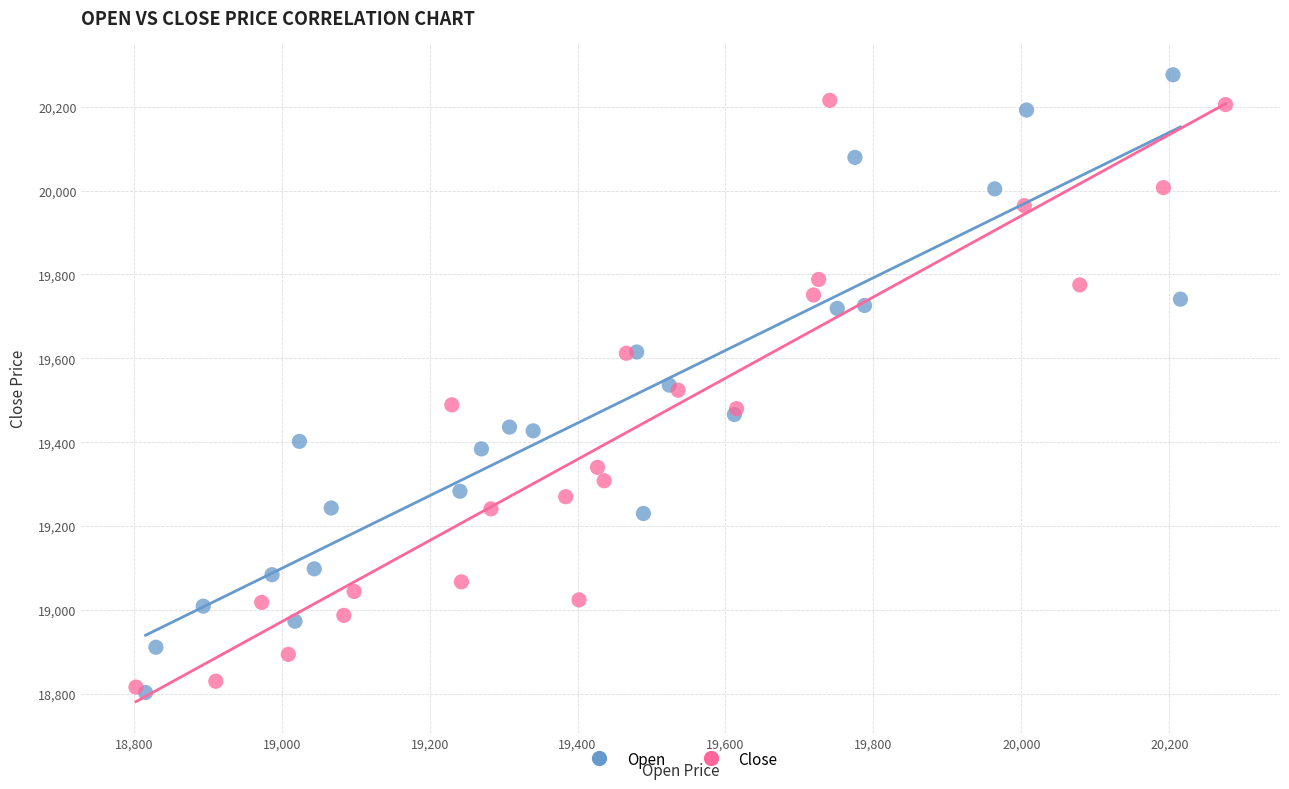

What are all the series names shown in the legend?

Open, Close